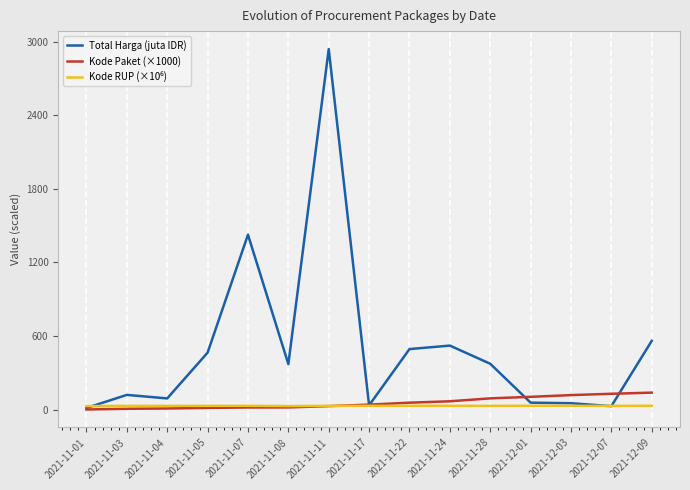

Which series ends up on top after the final intersection of Total Harga (juta IDR) and Kode Paket (×1000)?

Total Harga (juta IDR)